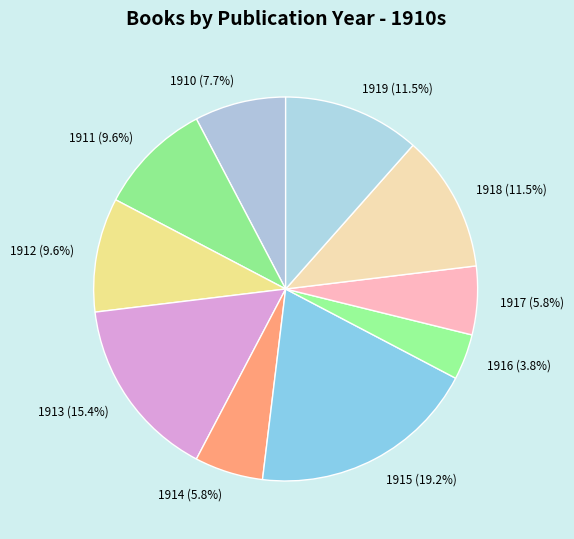

Count the number of slices in the pie.

10